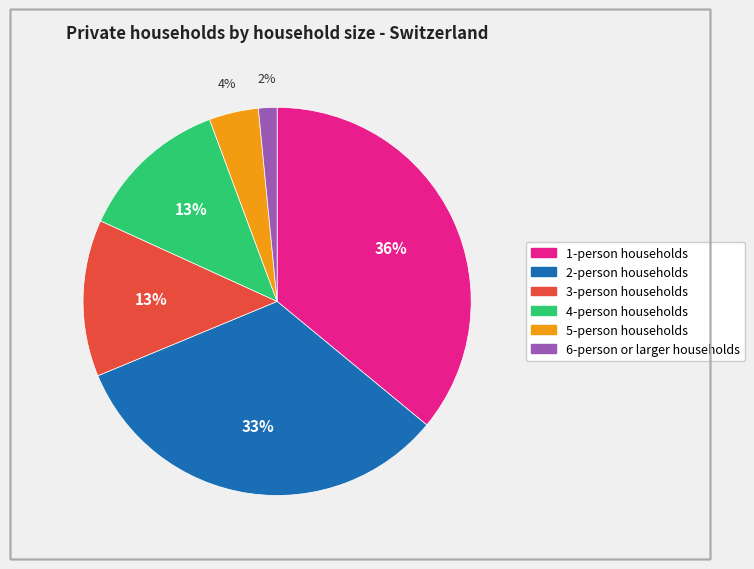

What is the smallest slice in the pie chart?

6-person or larger households